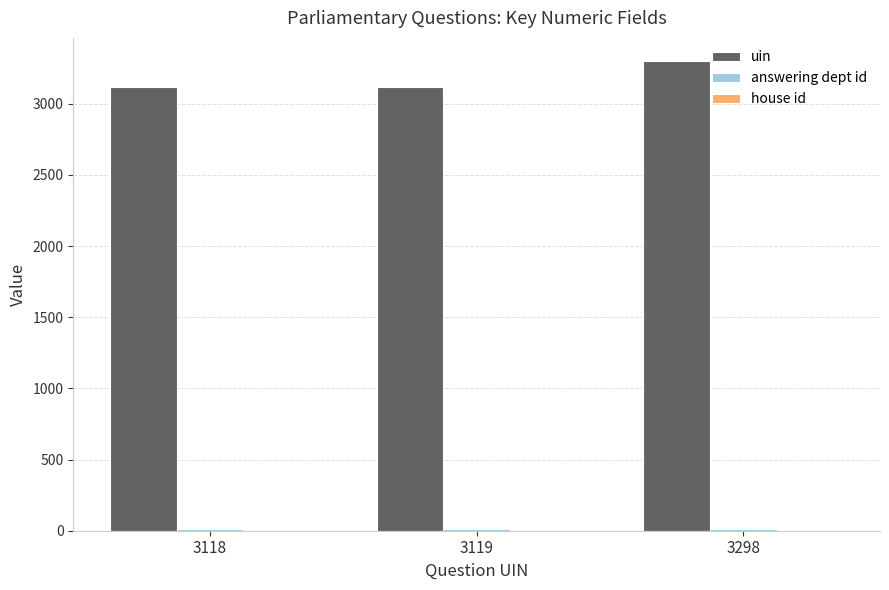

Are the bars grouped side by side (vs. stacked)?

Yes